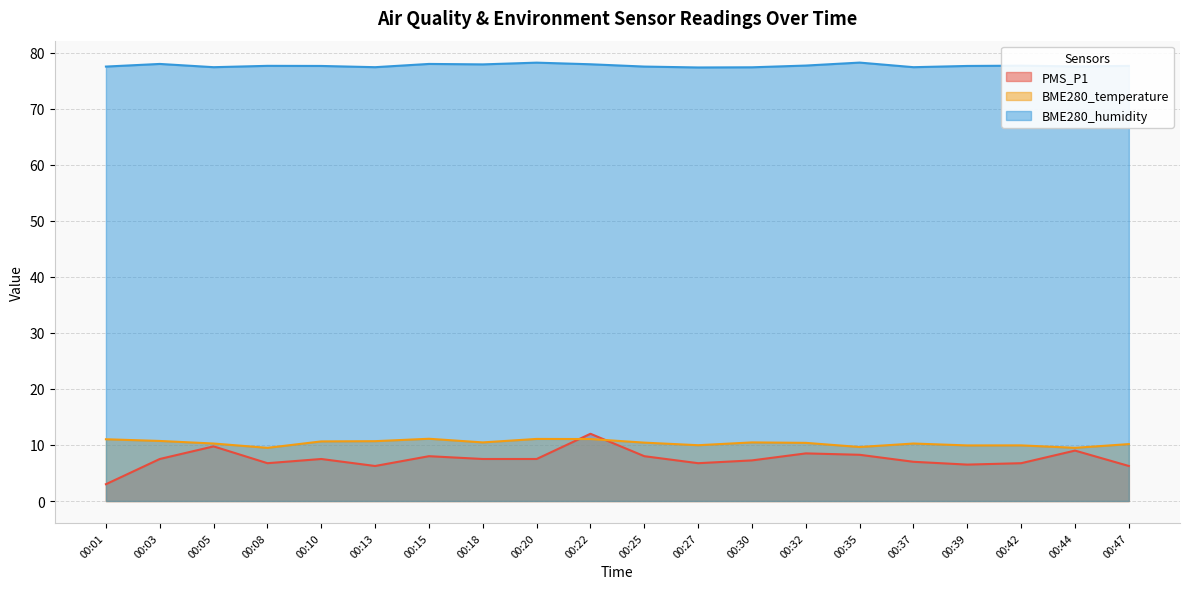

What is the sum of the BME280_temperature values at 00:35 and 00:44?

19.1